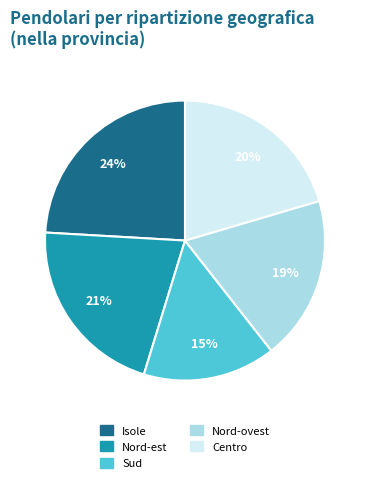

Is Nord-ovest the majority of the pie?

No